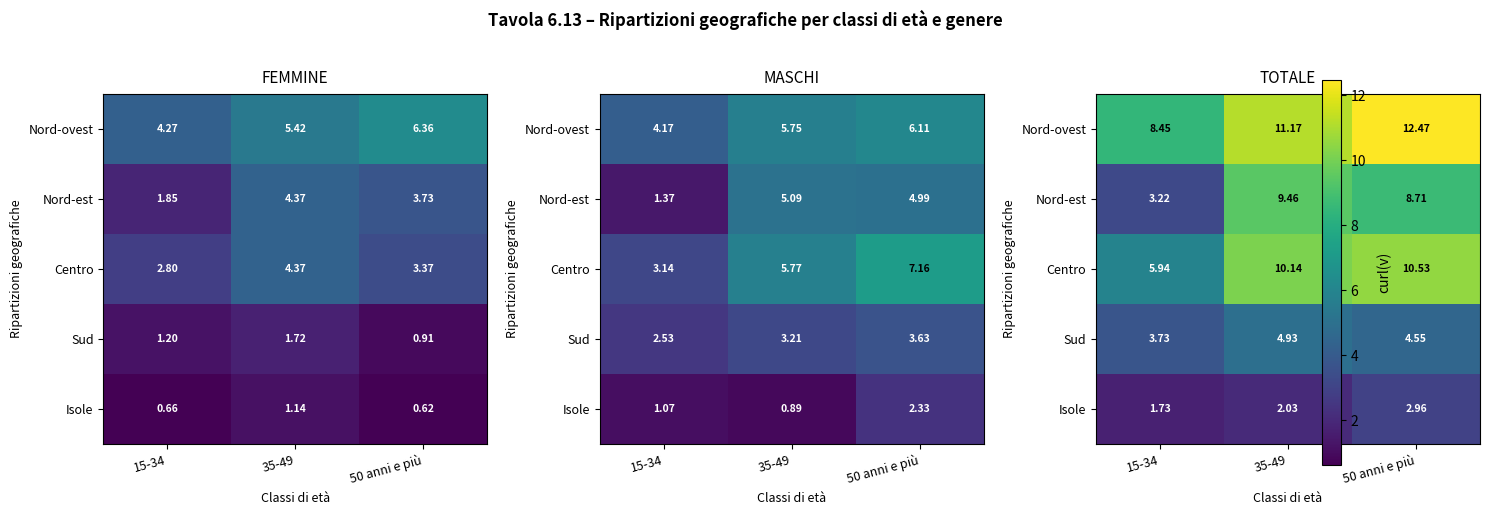

What is the total value across all series at 35-49?

37.7